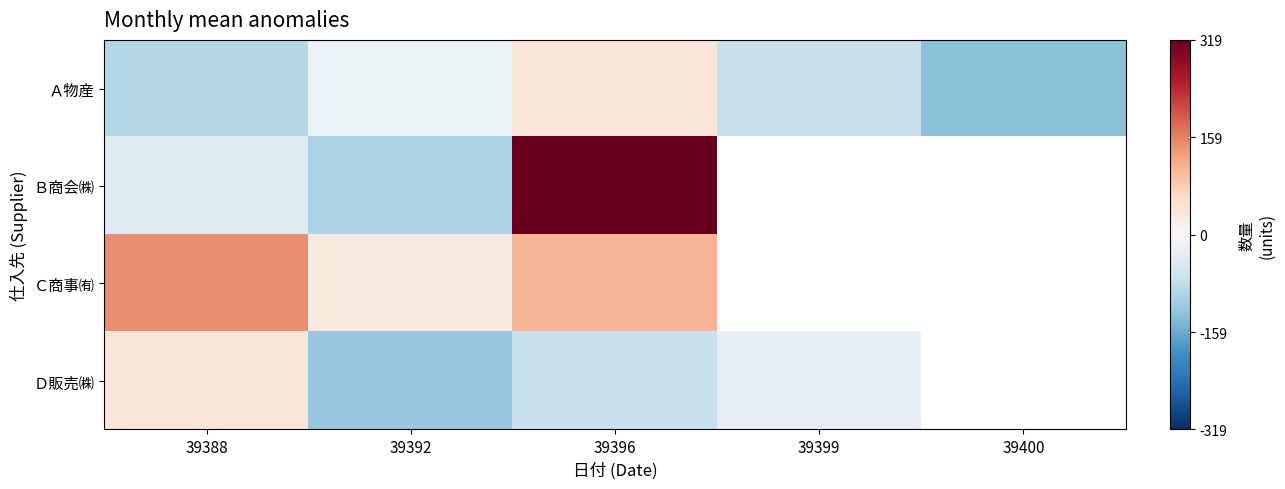

What is the highest value of the Ｄ販売㈱ series?

38.7